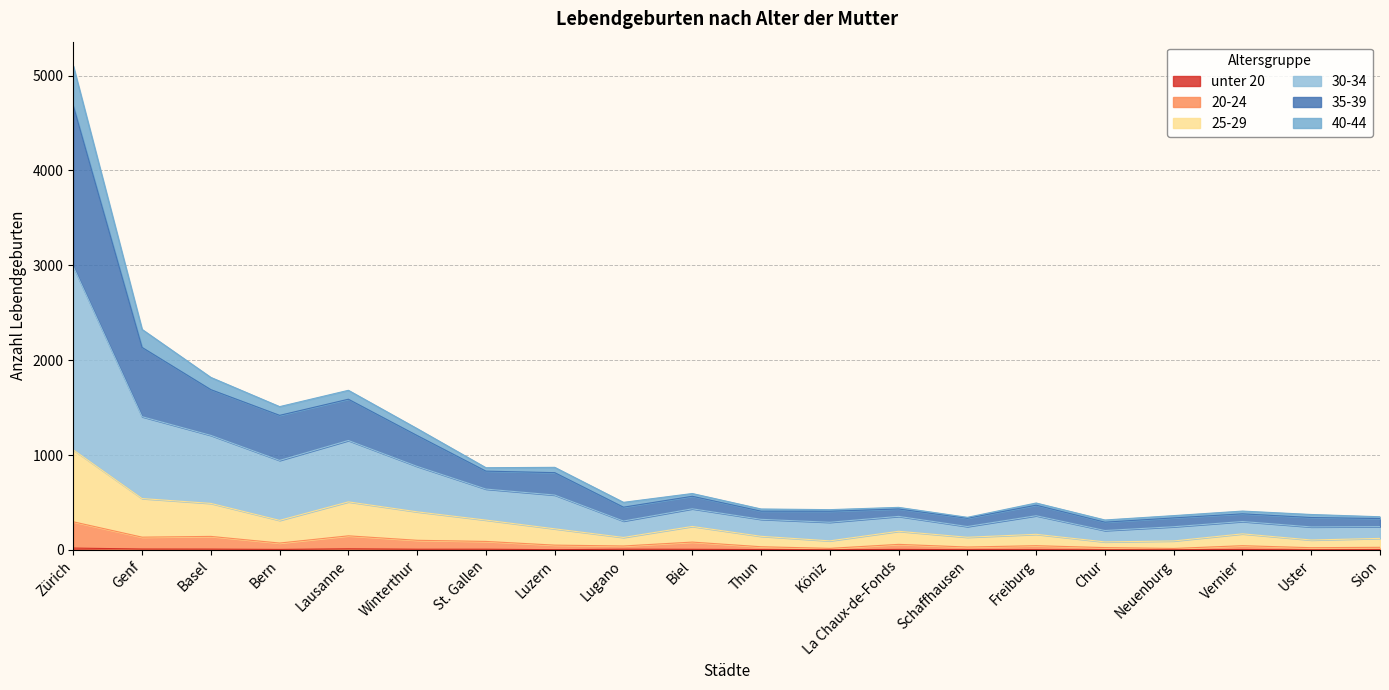

True or false: 20-24 has a value of 50 at Luzern.

True